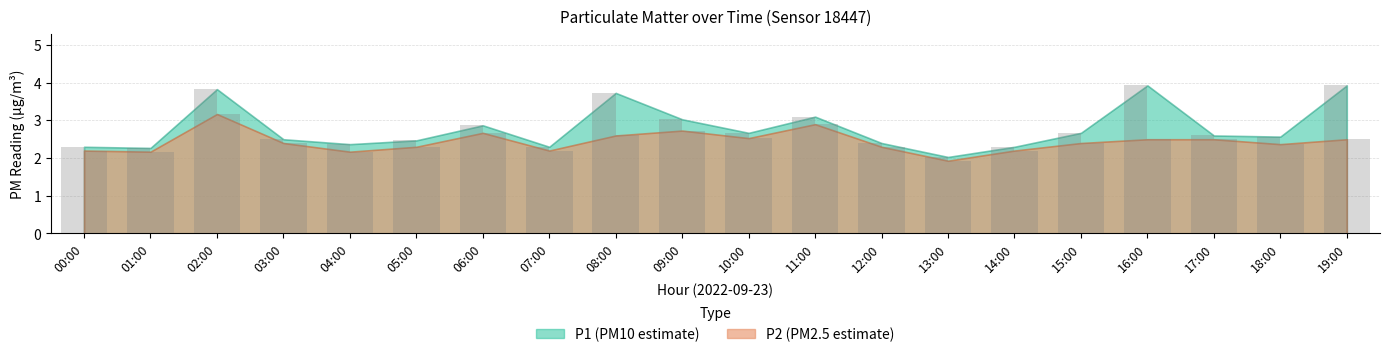

Are the bars grouped side by side (vs. stacked)?

Yes